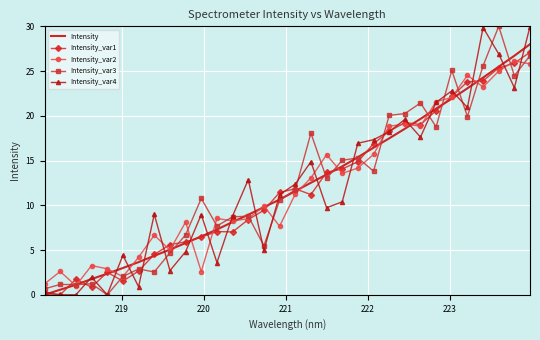

What is the sum of all Intensity_var2 values?

391.0